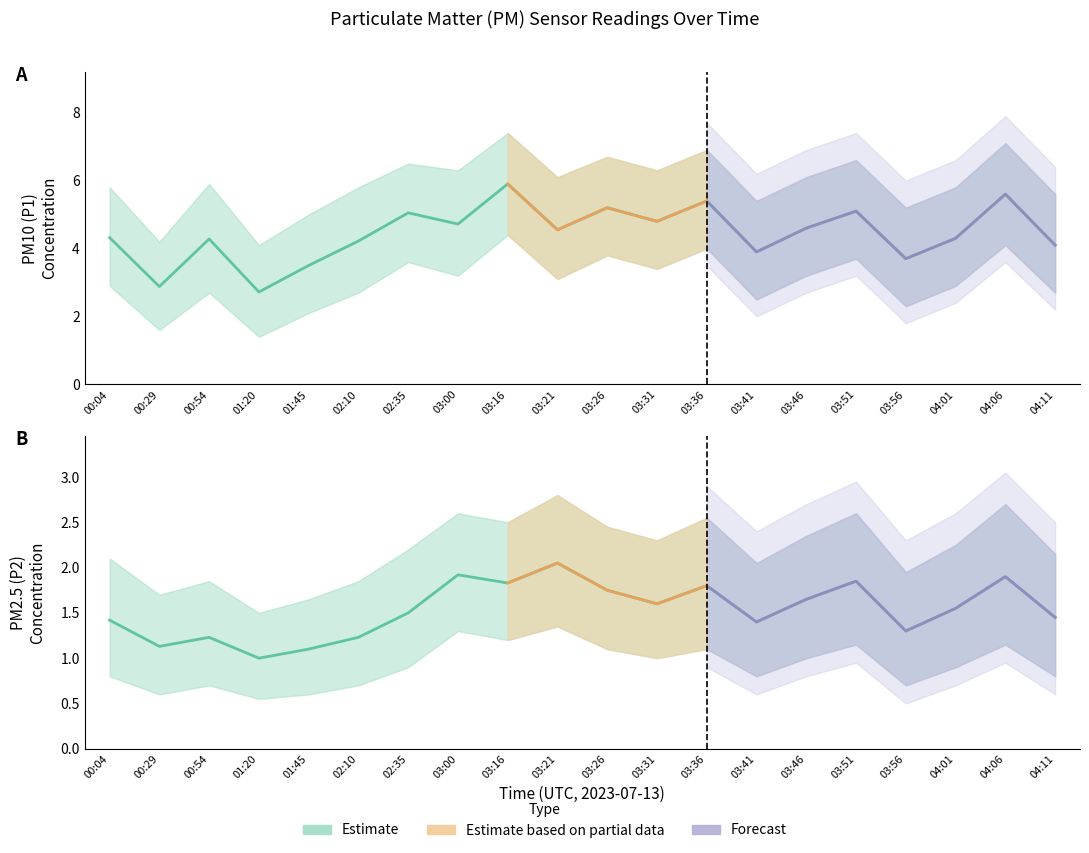

At which category does P1 reach its first local valley?

00:29